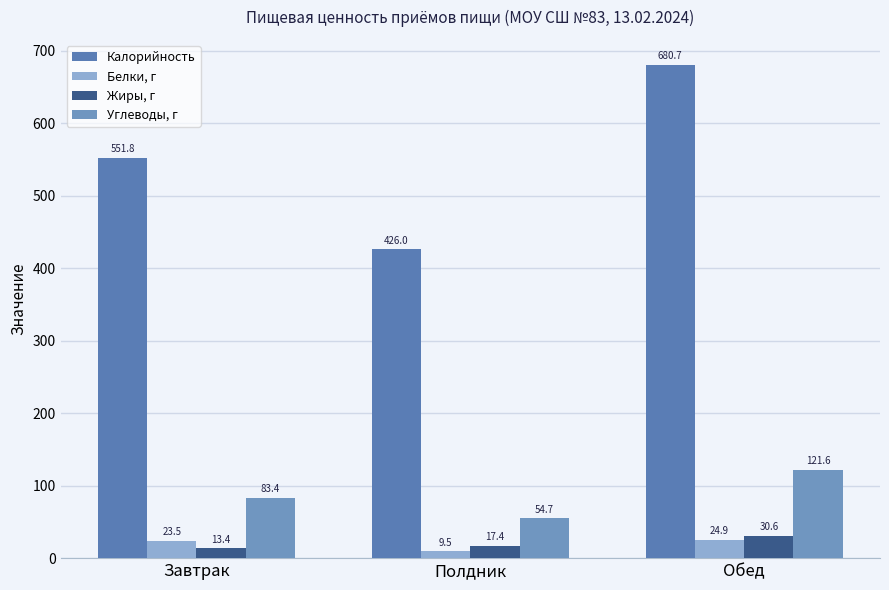

Which category has the lowest value across all series?

Полдник